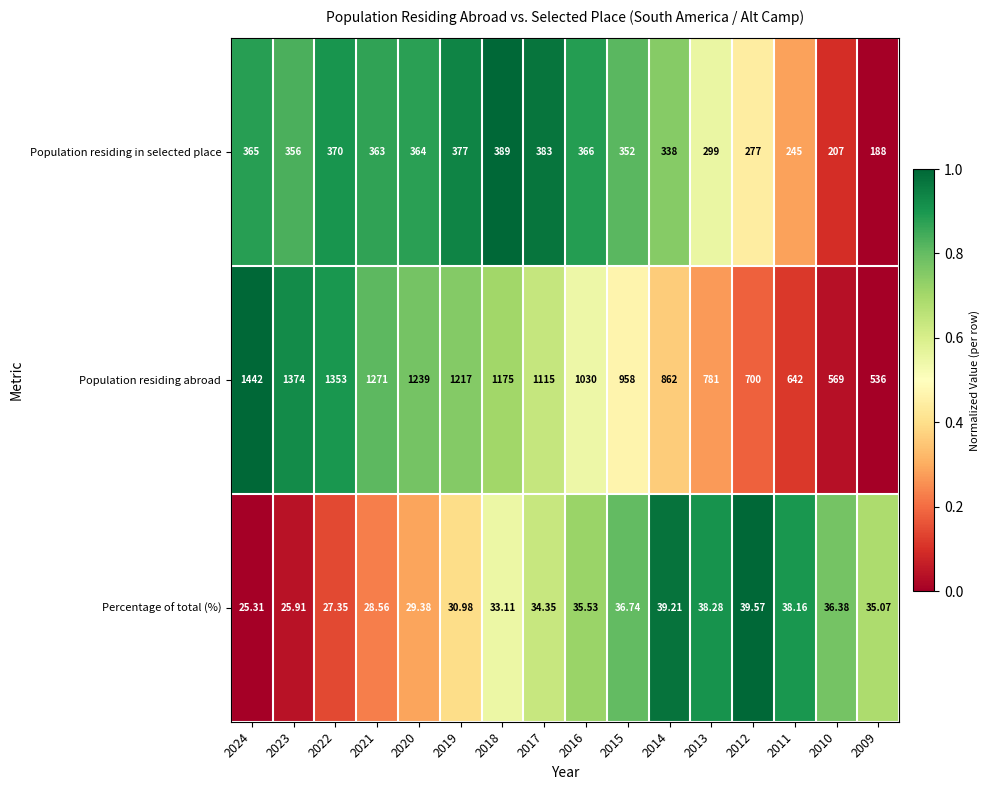

Which series has the largest range (max minus min)?

Population residing abroad